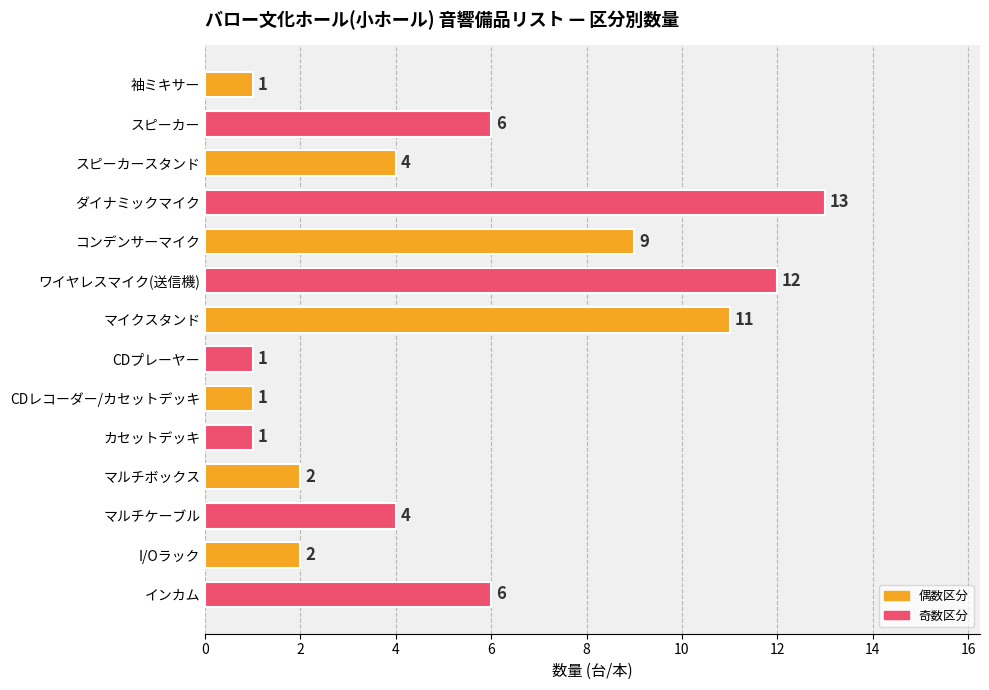

What is the change in value from スピーカースタンド to CDレコーダー/カセットデッキ?

-3